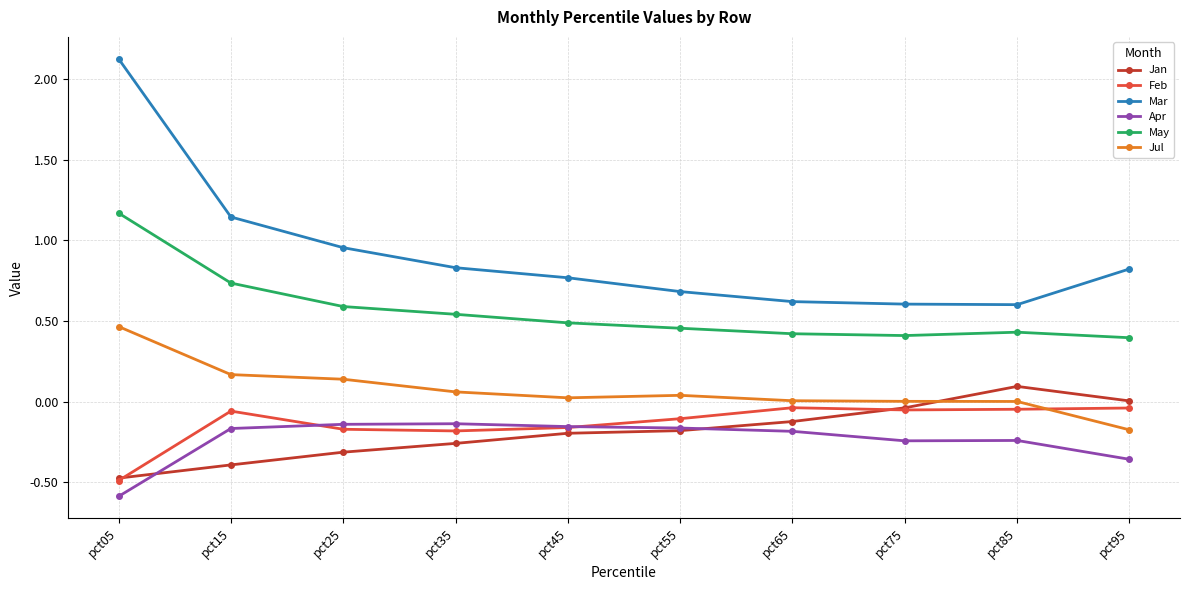

At how many categories does at least one series exceed 0?

10